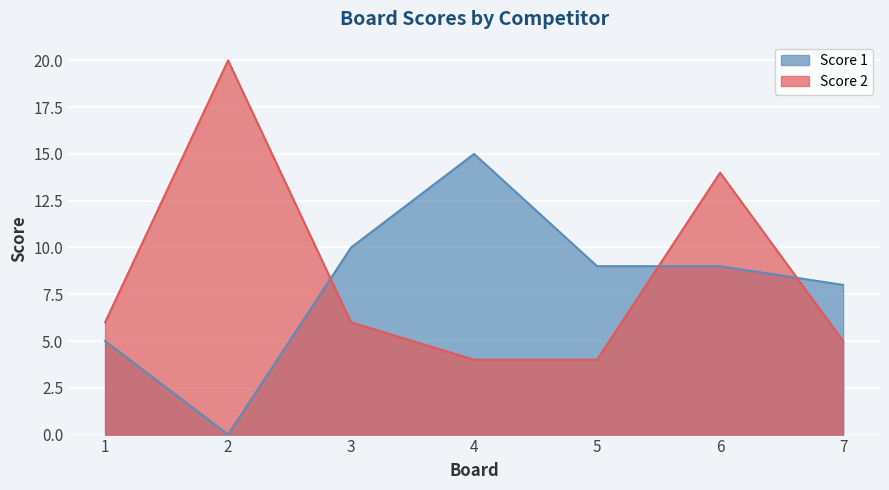

At which label does Score 1 first exceed 9?

3